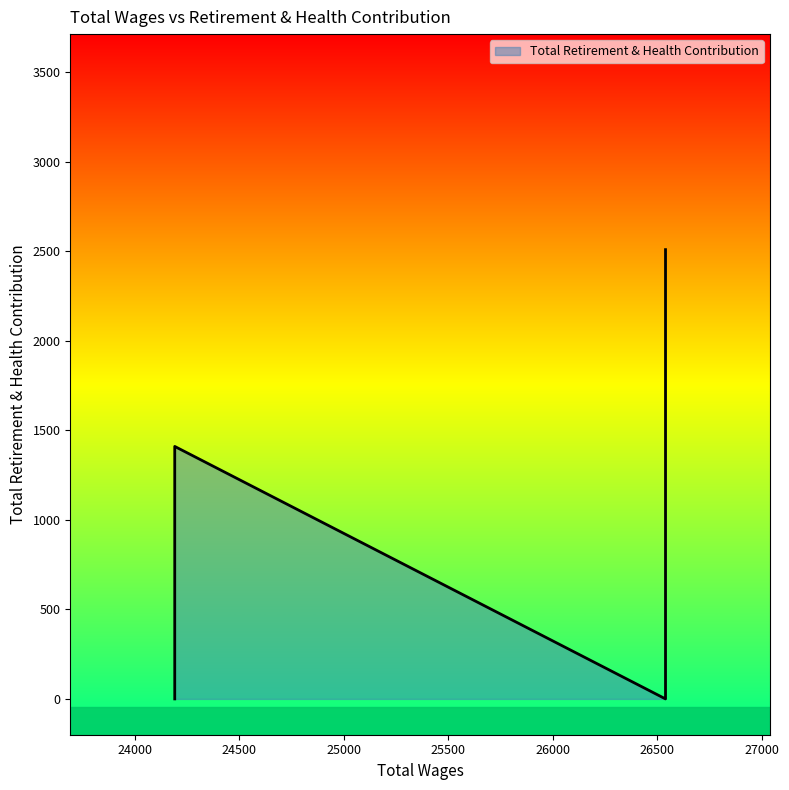

Where is the first local minimum?

24191.0